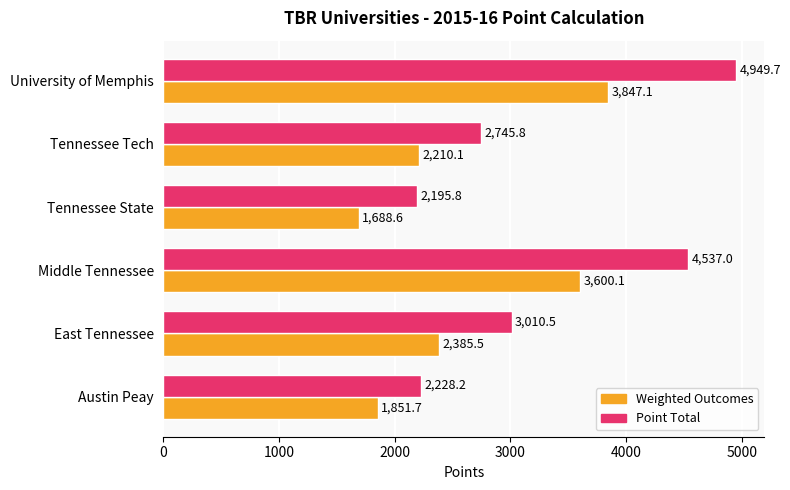

Which series has the largest range (max minus min)?

Point Total